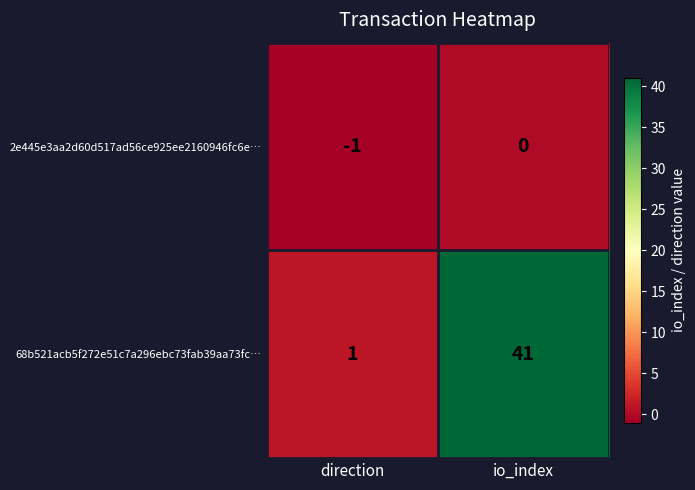

Between direction and io_index, which series saw the biggest shift?

68b521acb5f272e51c7a296ebc73fab39aa73fc…